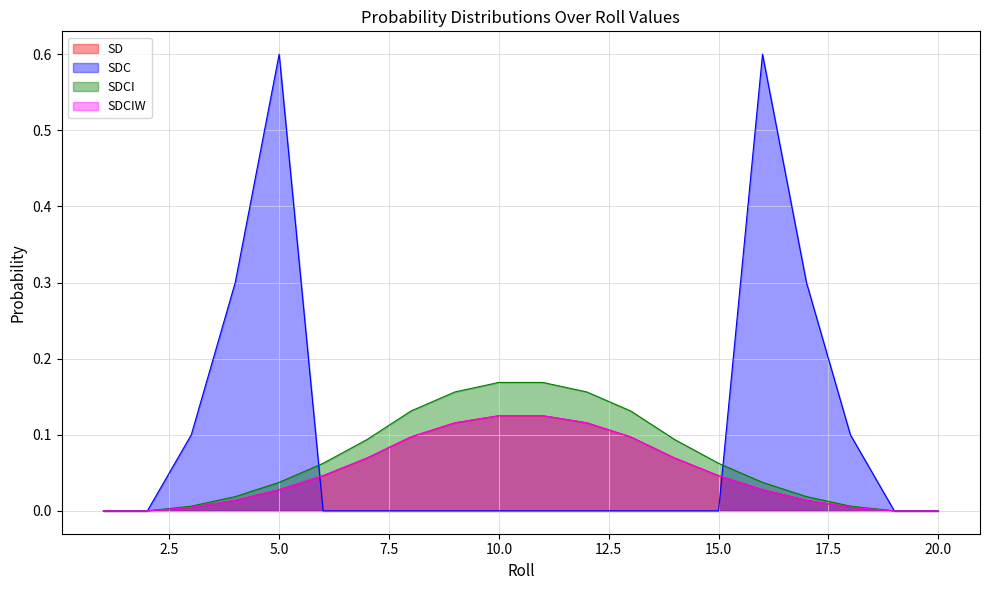

Which has a higher value, 16 or 11?

11